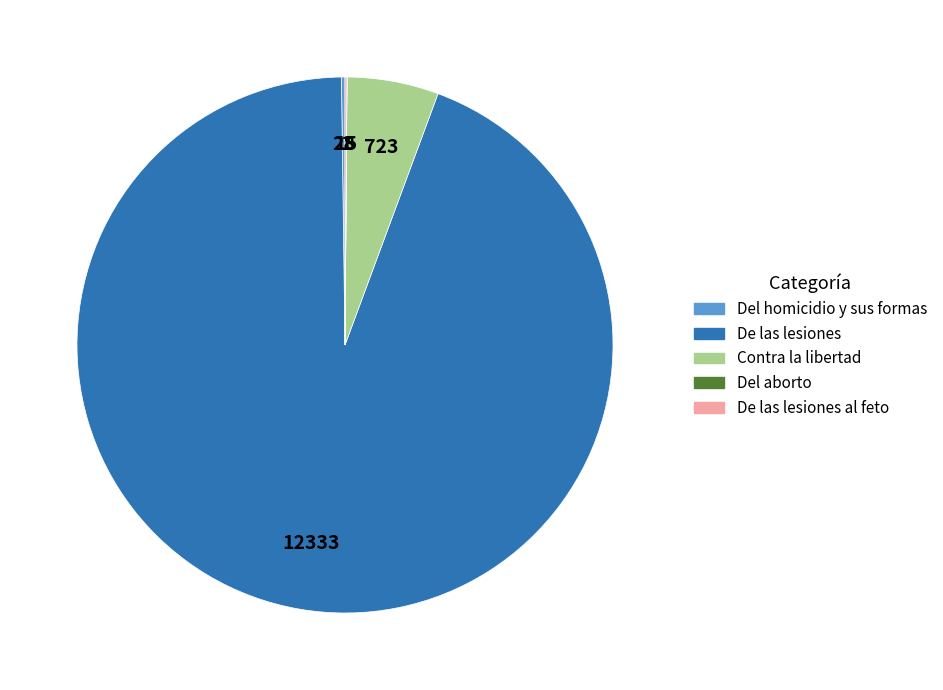

Is there a majority slice in this chart?

Yes